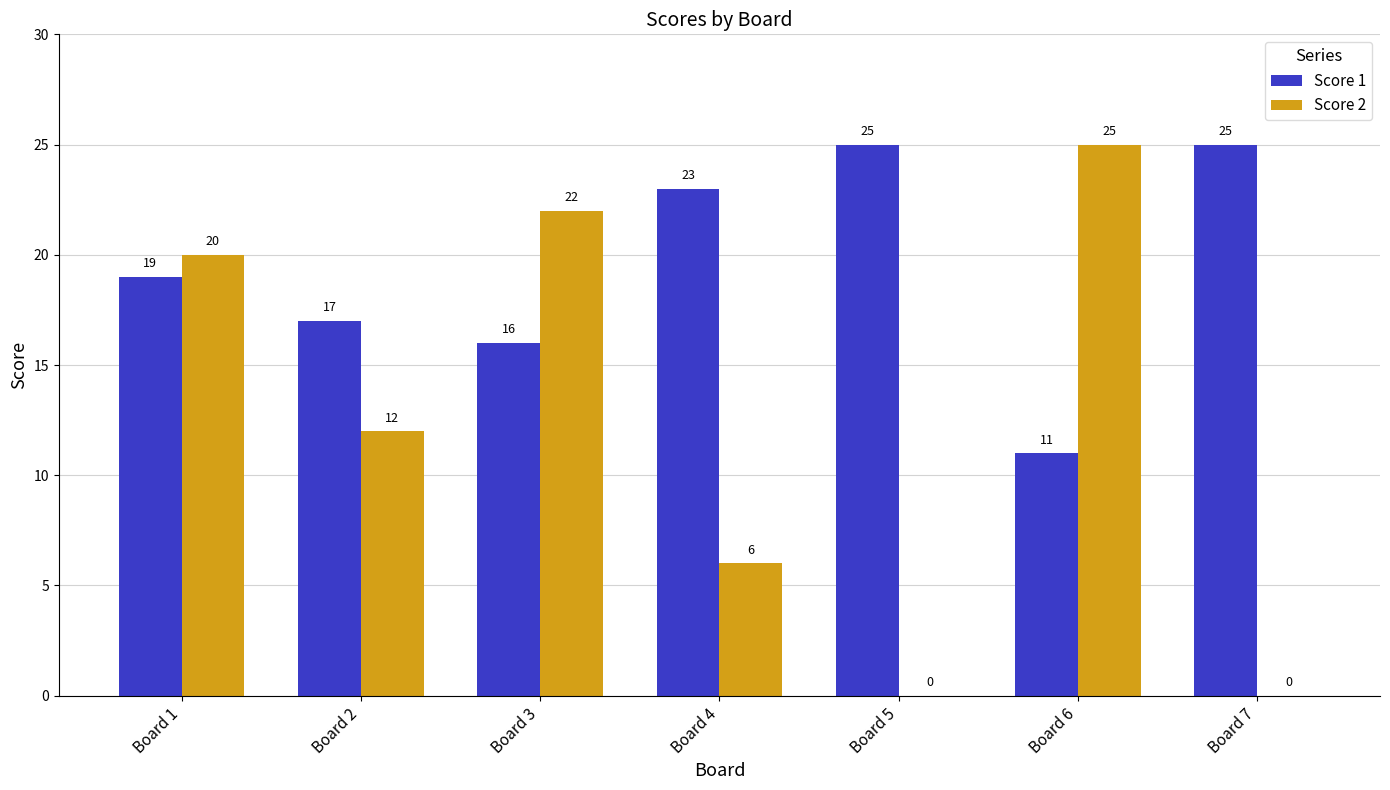

The Score 1 series shows 4 at Board 6. True or false?

False